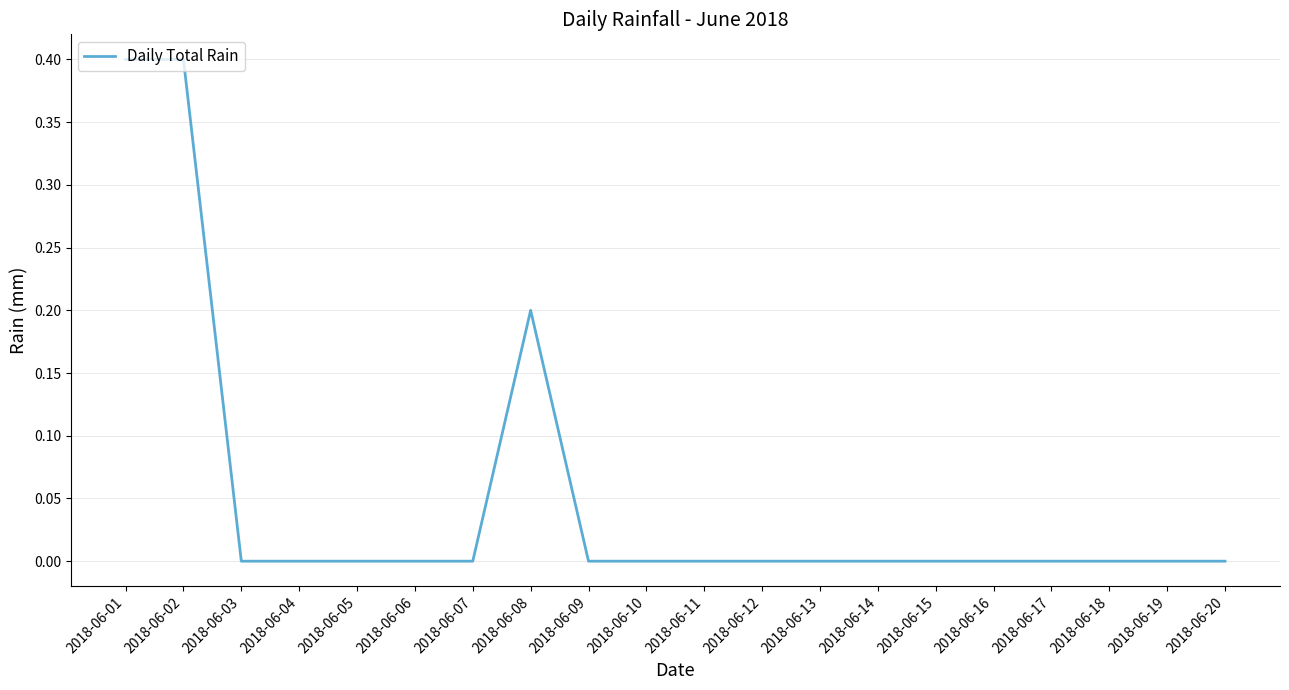

What is the greatest value displayed?

0.4